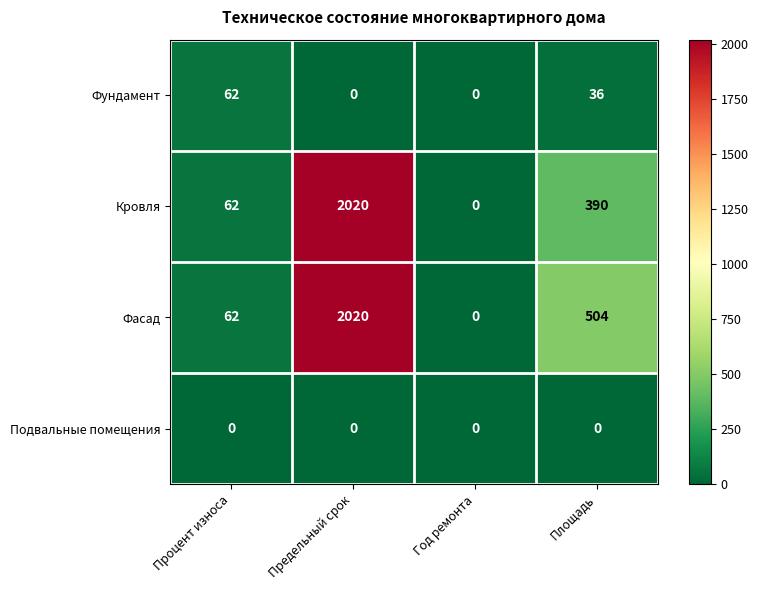

What is the maximum value shown in the chart?

2020